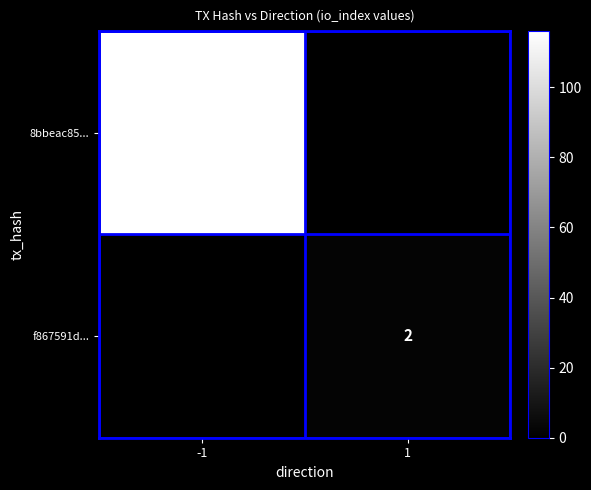

The value of 8bbeac85... at -1 is 177. True or false?

False